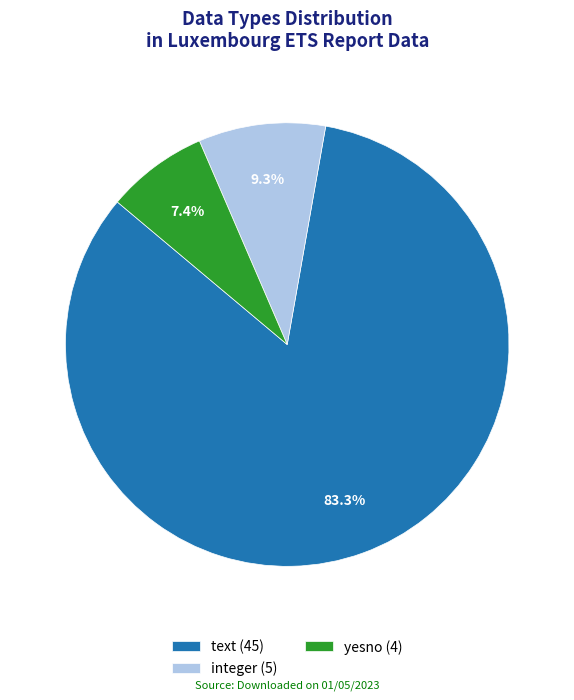

How many slices are in this pie chart?

3